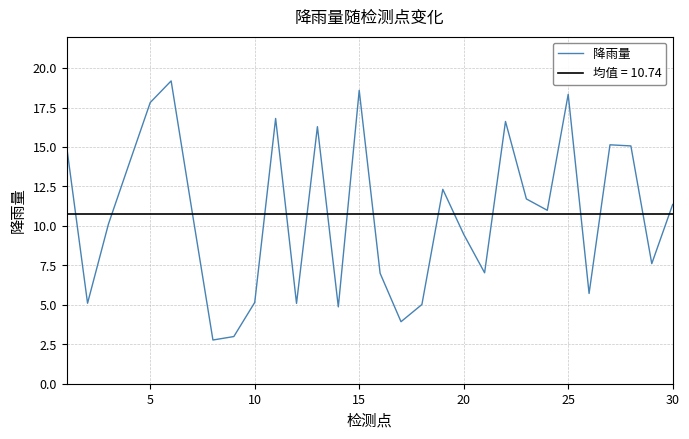

The value of 降雨量 at 30 is 11.4. True or false?

True